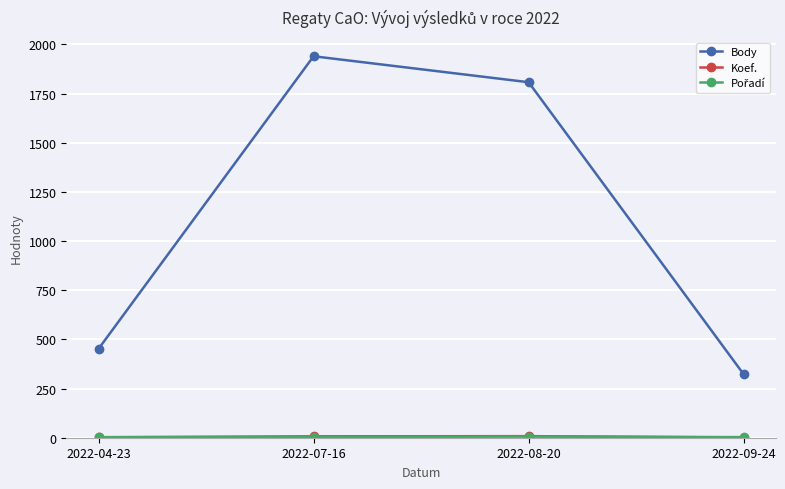

At which label does Body first exceed 1808?

2022-07-16